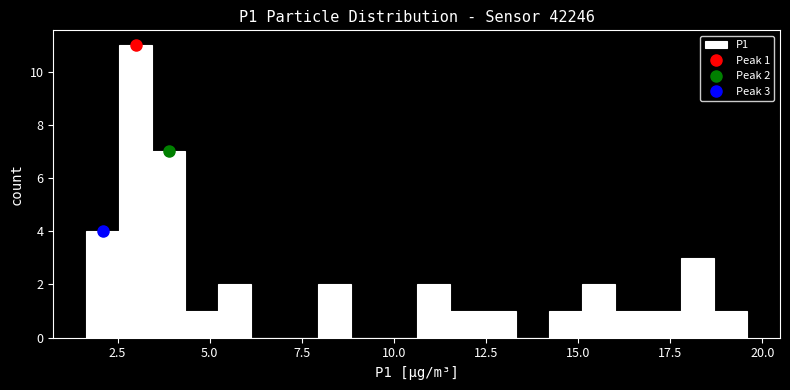

Read against the x-axis, roughly where is the centre of the tallest bar?

3.0